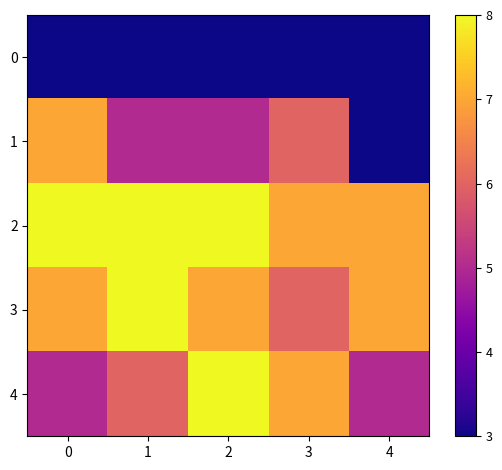

Which series changed the most between 0 and 1?

1